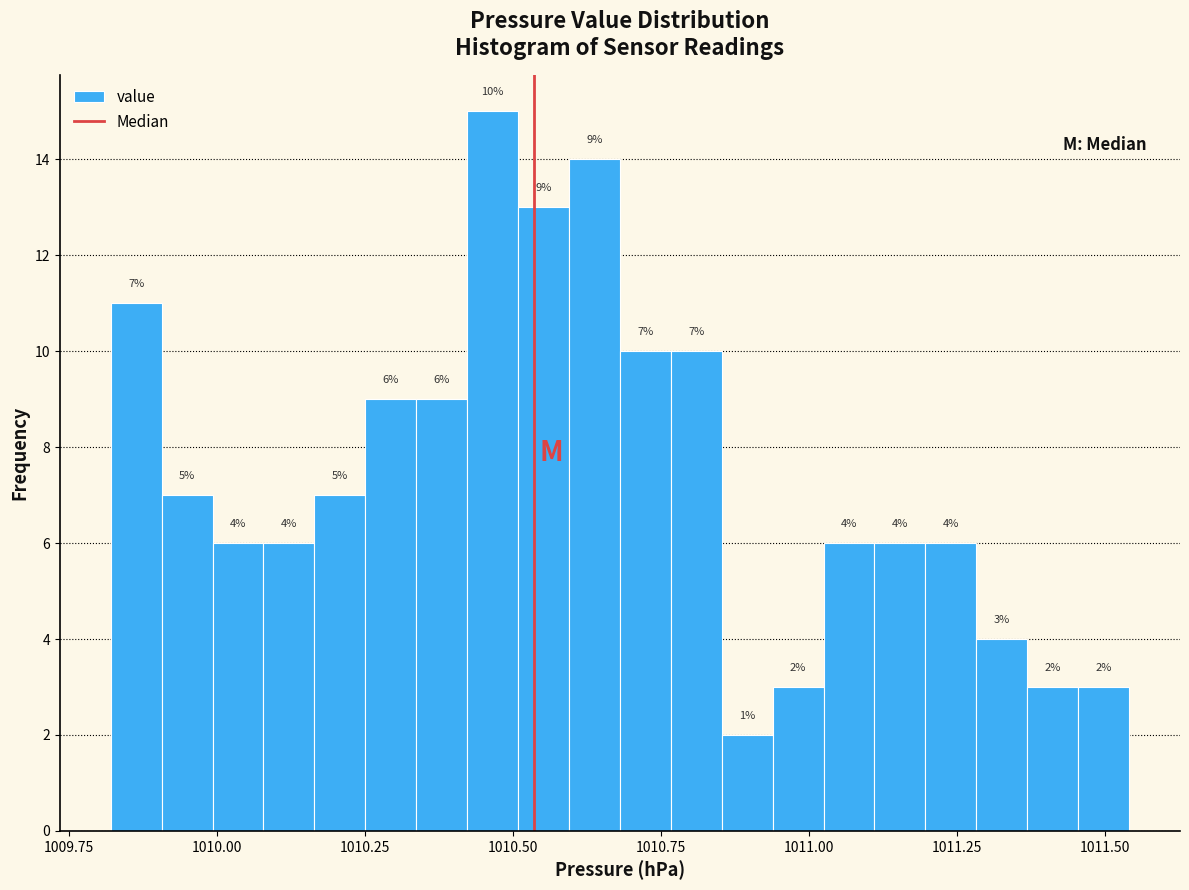

Read against the x-axis, roughly where is the centre of the tallest bar?

1010.45